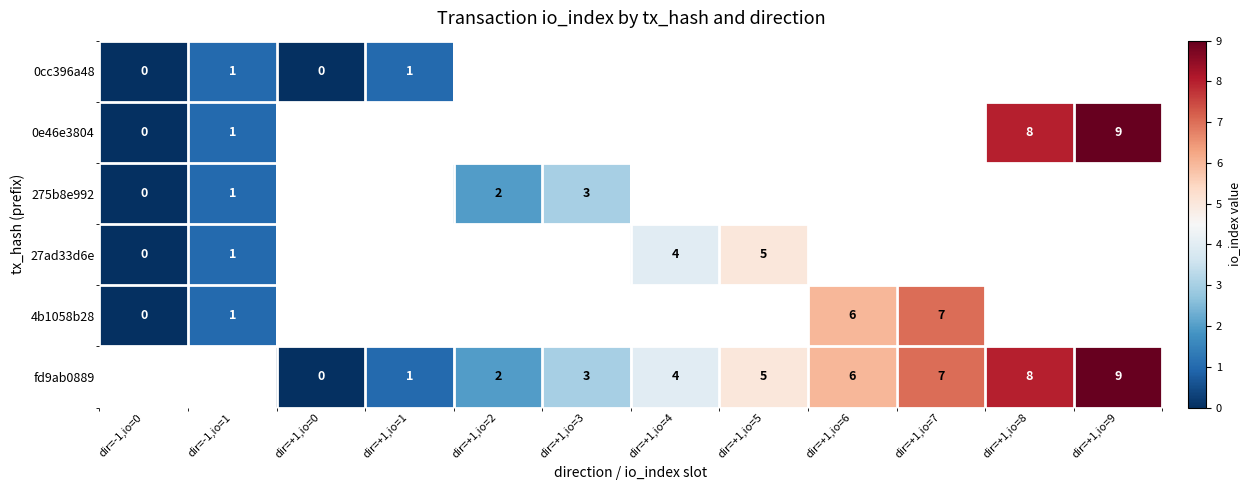

What is the difference between the fd9ab0889 values at dir=+1,io=0 and dir=+1,io=6?

6